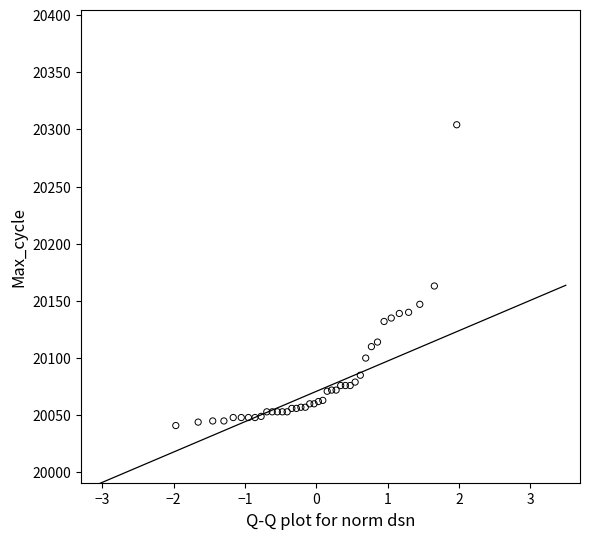

What Y value in the scatter plot is closest to 20172?

20163